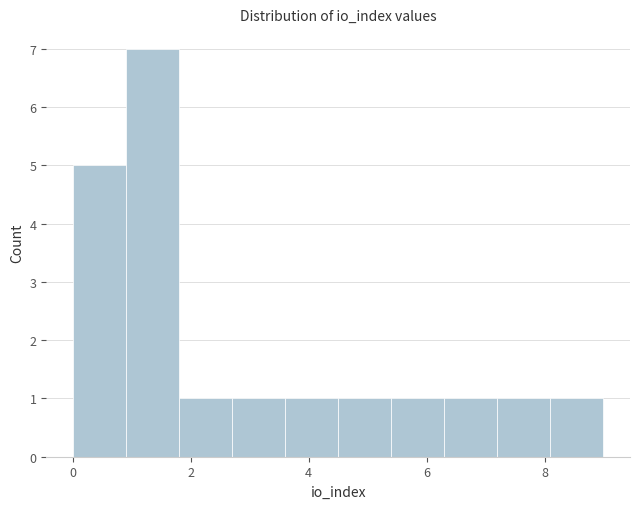

How tall is the bar that spans 0.0 to 0.9 on the x-axis? Neither the bar edges nor the heights are printed on the chart, so give them approximately, as read against the axes.

5